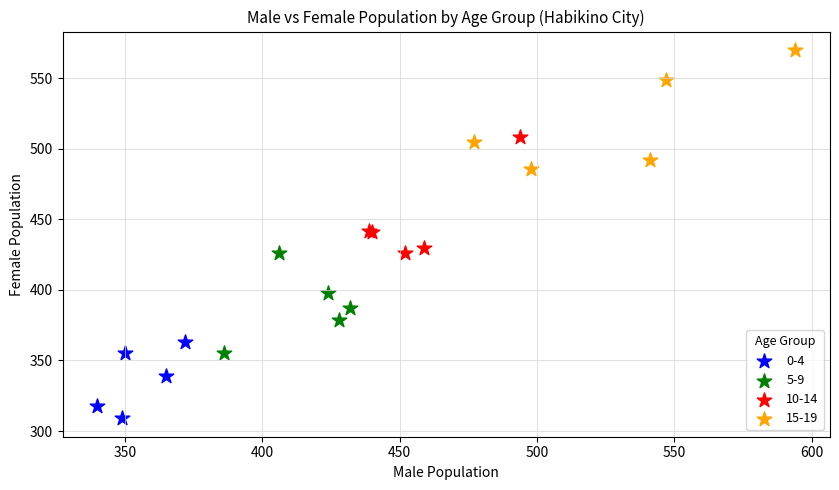

Which series reaches the minimum Y coordinate?

0-4